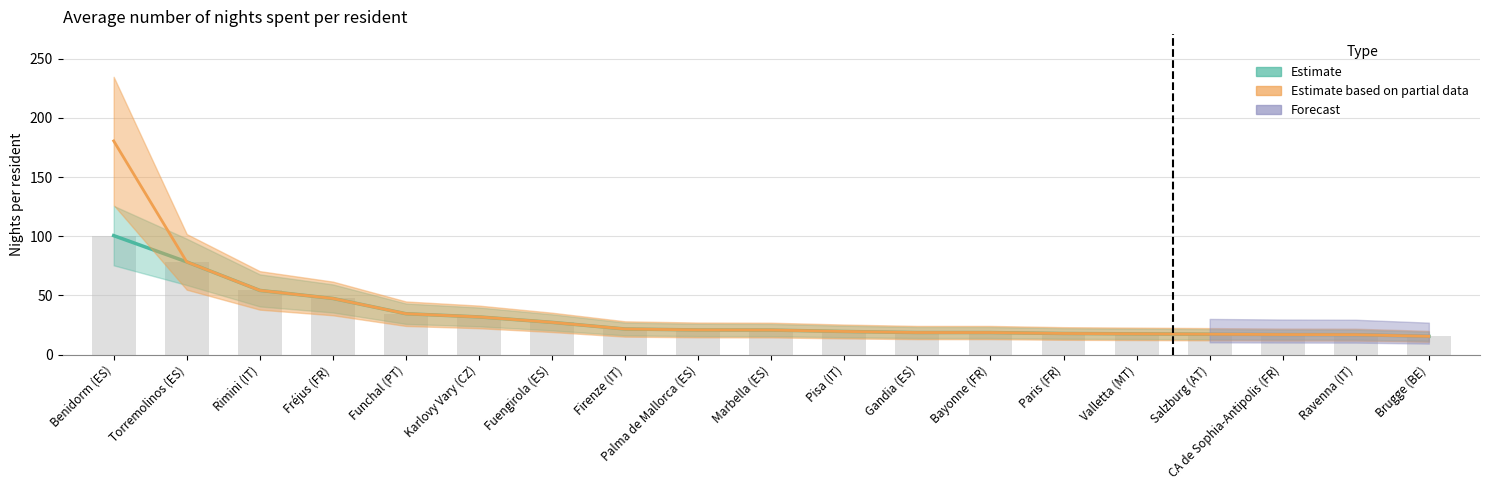

List the labels in order of value, largest first.

Benidorm (ES), Torremolinos (ES), Rimini (IT), Fréjus (FR), Funchal (PT), Karlovy Vary (CZ), Fuengirola (ES), Firenze (IT), Palma de Mallorca (ES), Marbella (ES), Pisa (IT), Gandia (ES), Bayonne (FR), Paris (FR), Valletta (MT), Salzburg (AT), CA de Sophia-Antipolis (FR), Ravenna (IT), Brugge (BE)